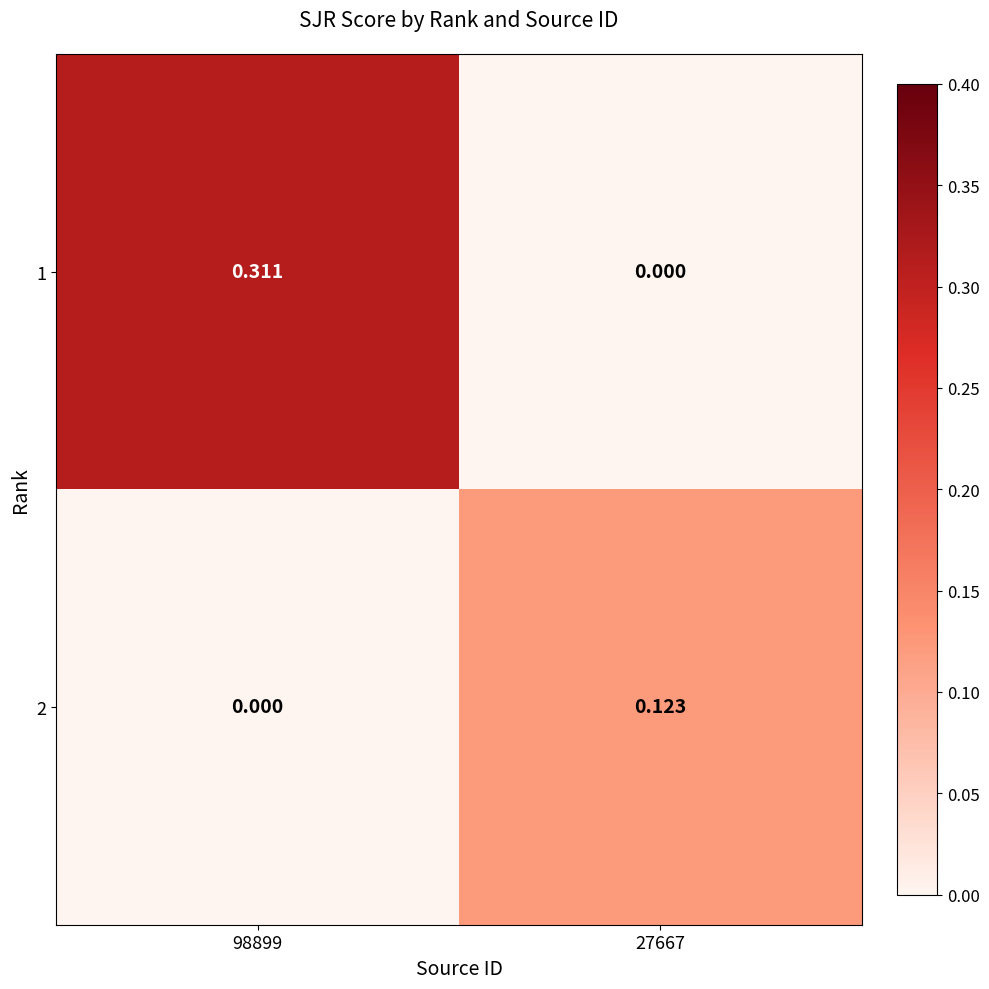

Which series changed the most between 98899 and 27667?

1